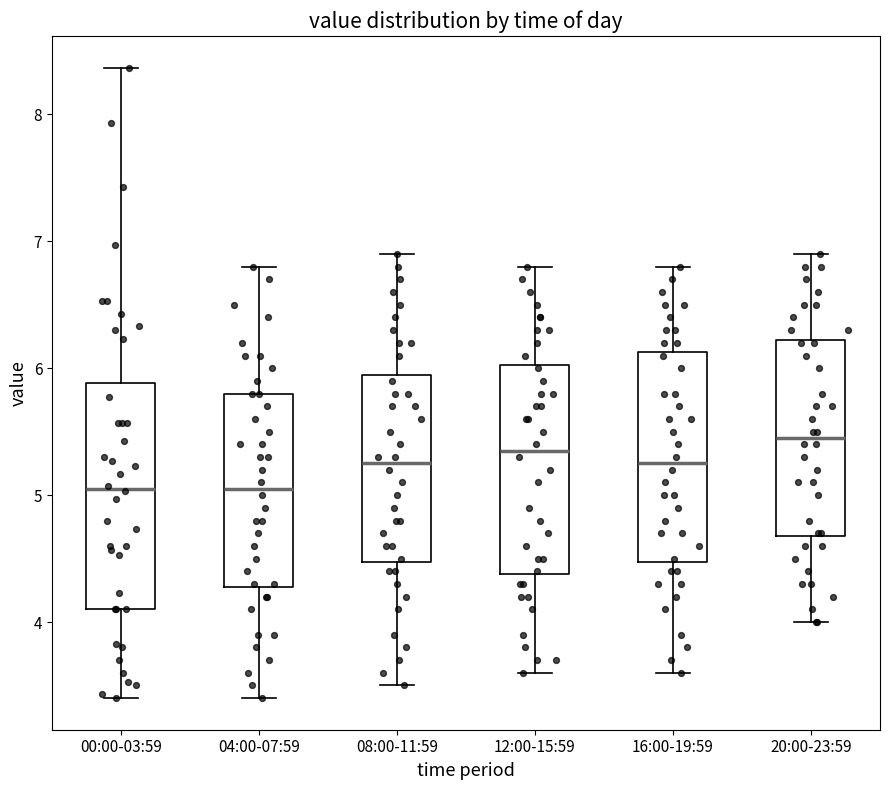

Which box's median line is the highest?

20:00-23:59